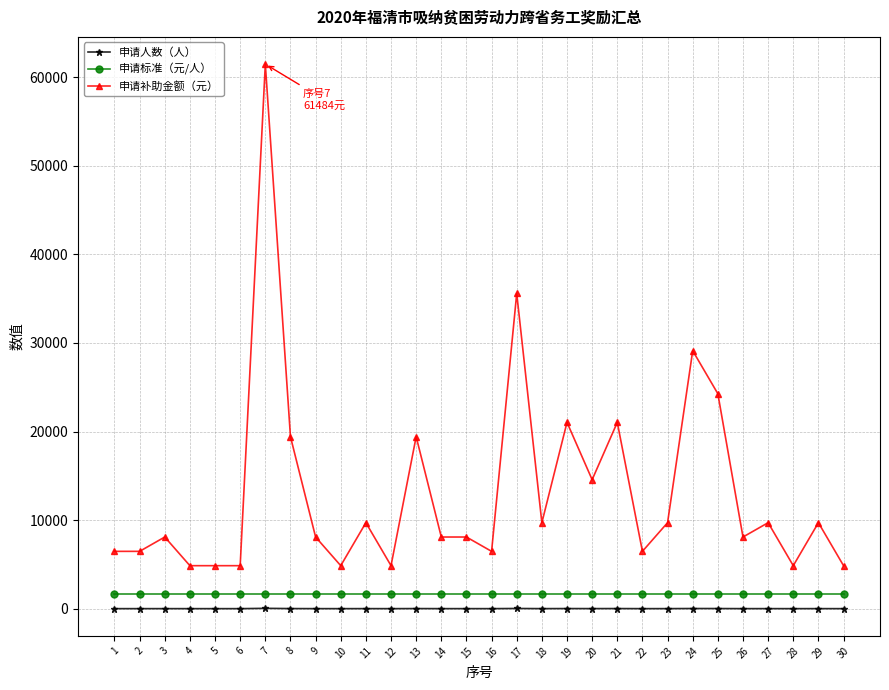

Rank the series at 29 from highest to lowest value.

申请补助金额（元）, 申请标准（元/人）, 申请人数（人）